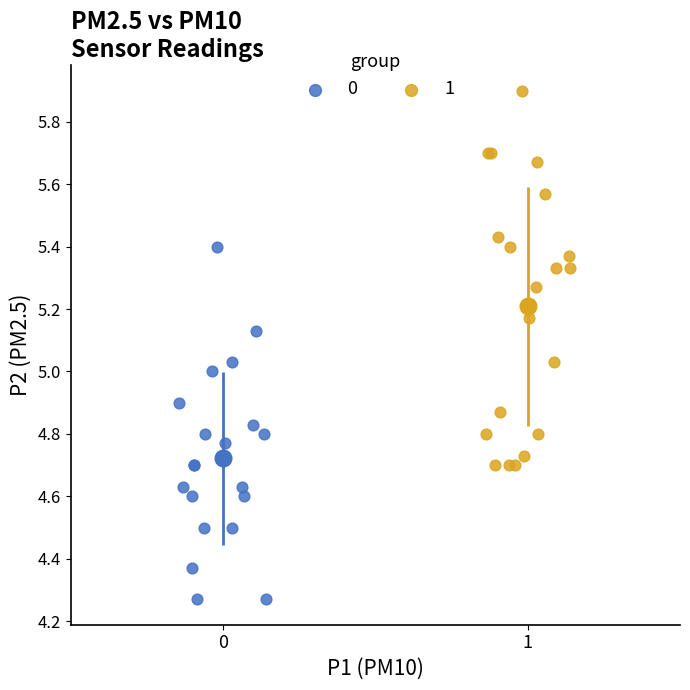

What are all the series names shown in the legend?

0, 1